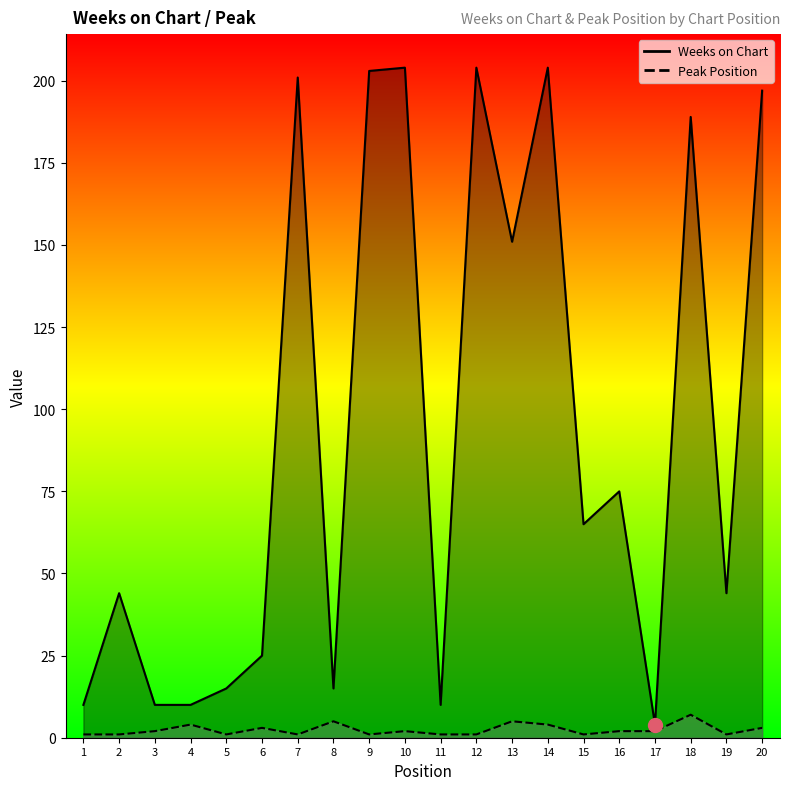

Which label corresponds to the largest value in the chart?

10